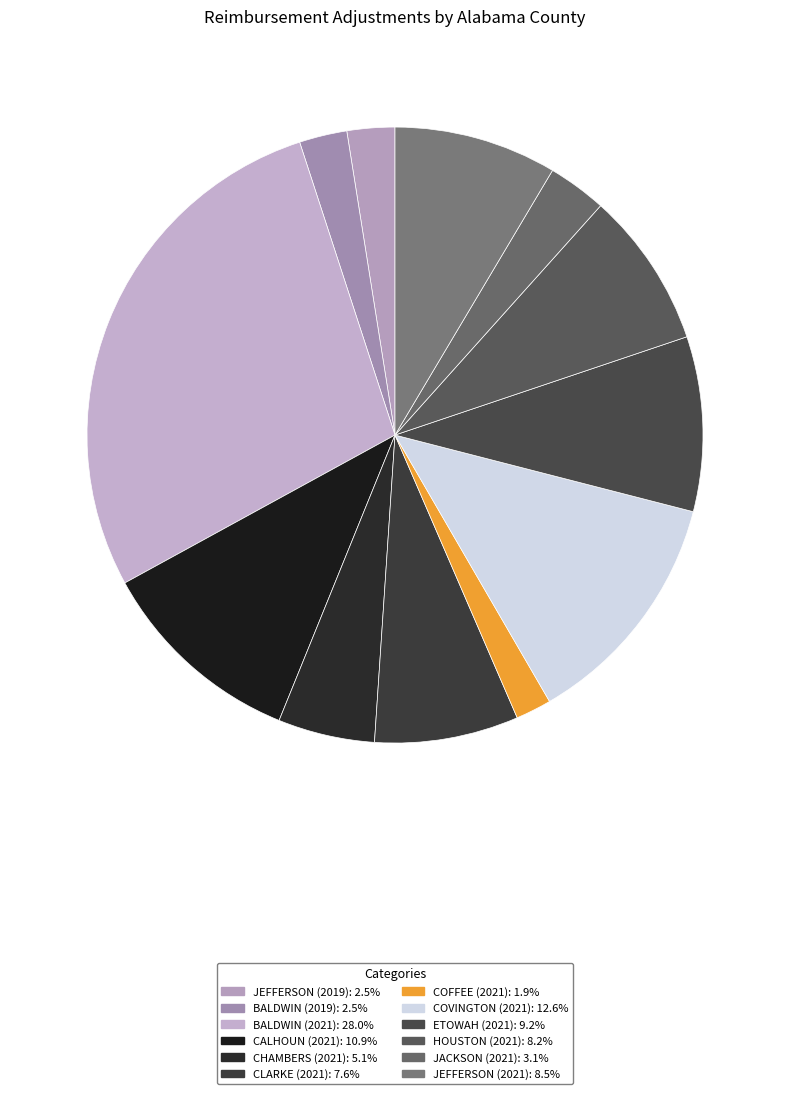

How many slices are in this pie chart?

12